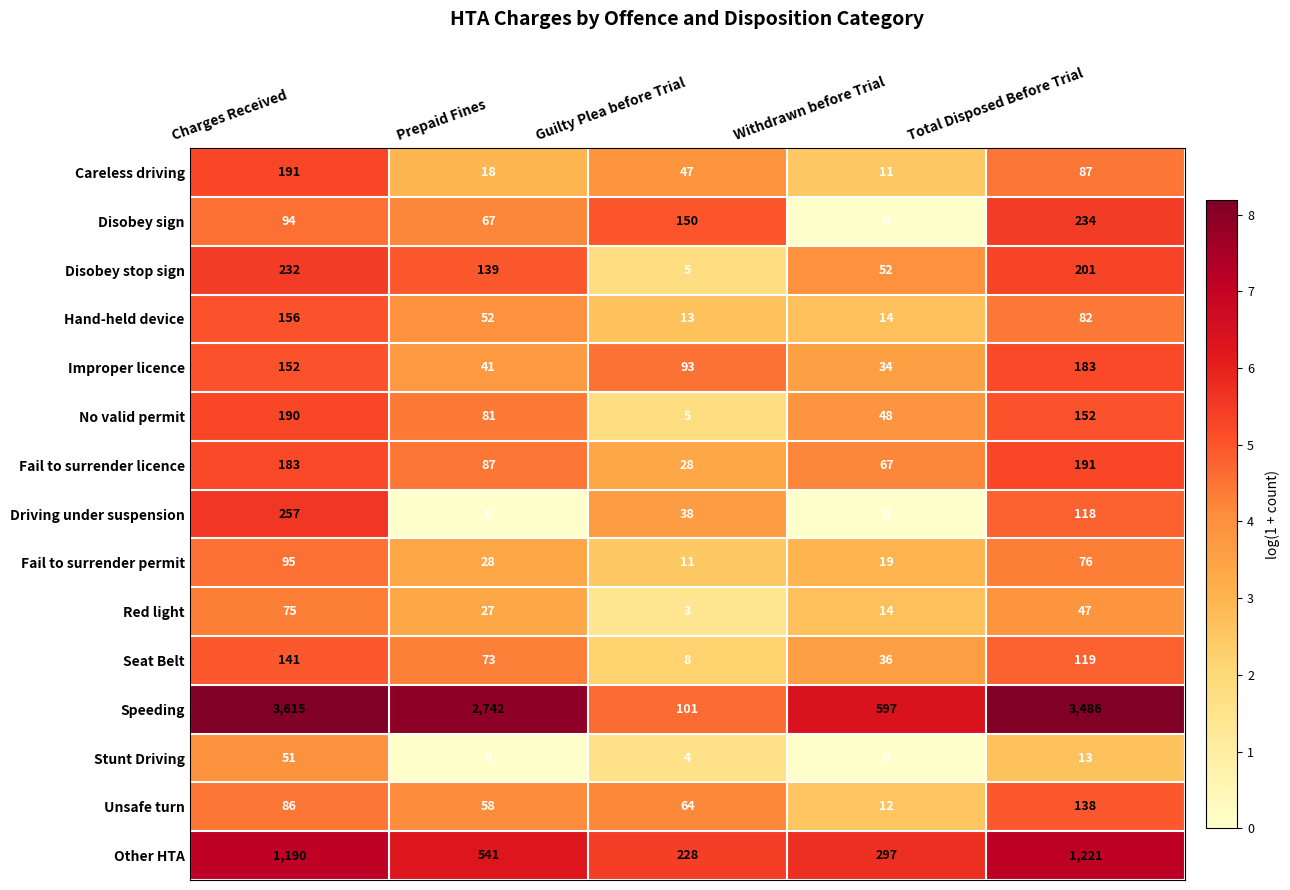

What is the average value of the No valid permit series?

95